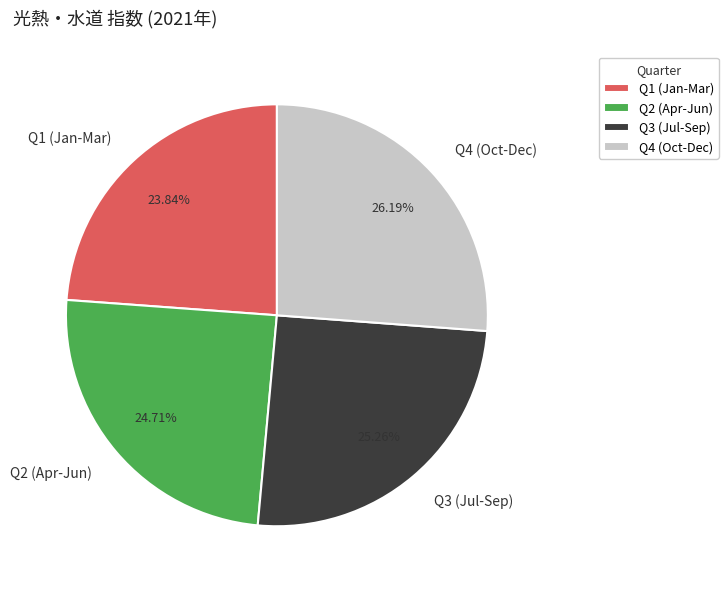

Which has a higher value, Q3 (Jul-Sep) or Q2 (Apr-Jun)?

Q3 (Jul-Sep)